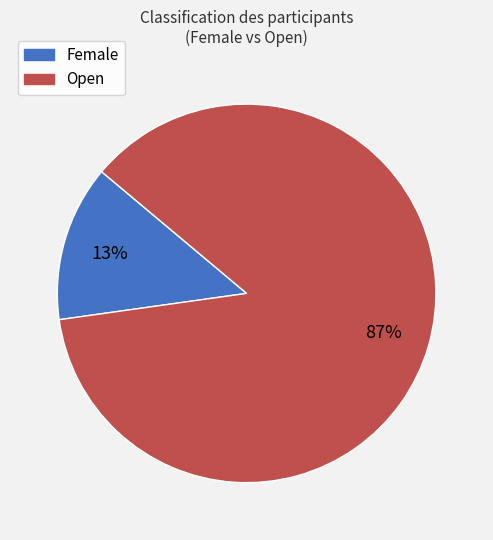

Which category has the biggest portion of the pie?

Open